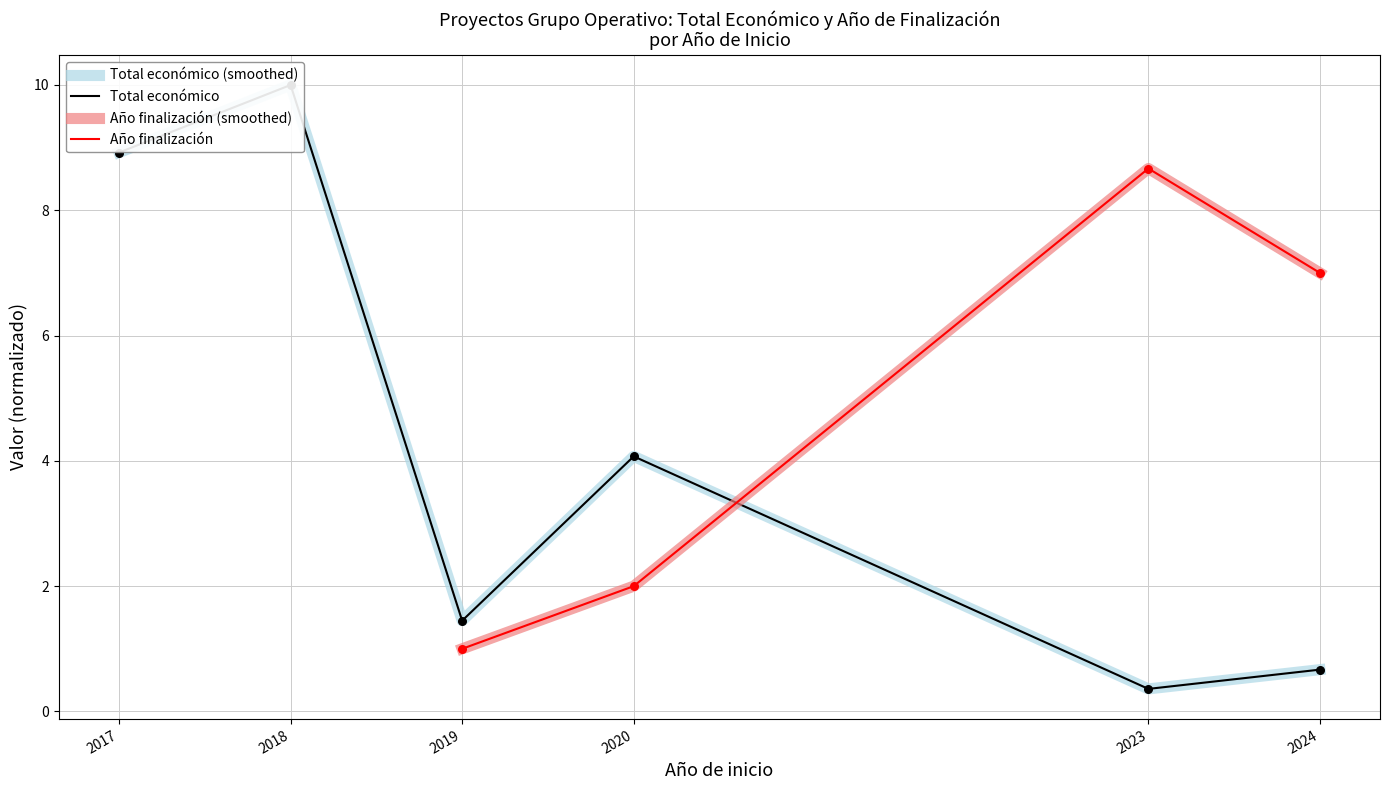

What are all the series names shown in the legend?

Total económico (smoothed), Total económico, Año finalización (smoothed), Año finalización